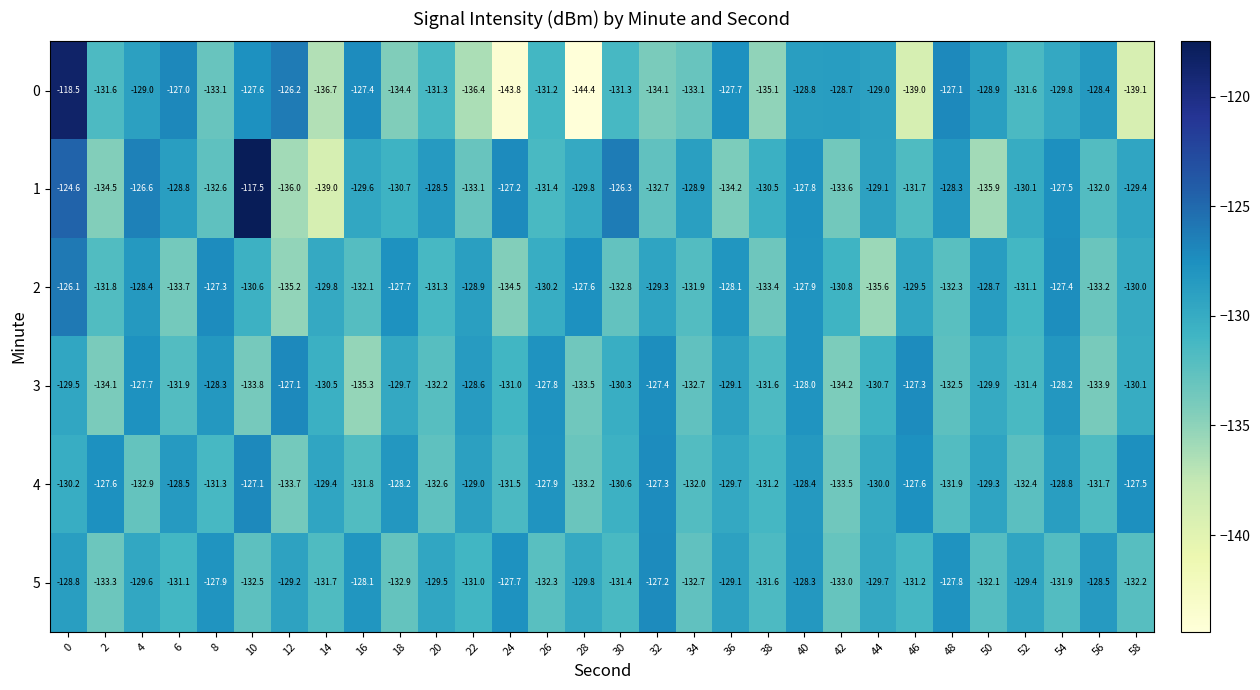

What is the difference between the highest and lowest values at 46?

11.7